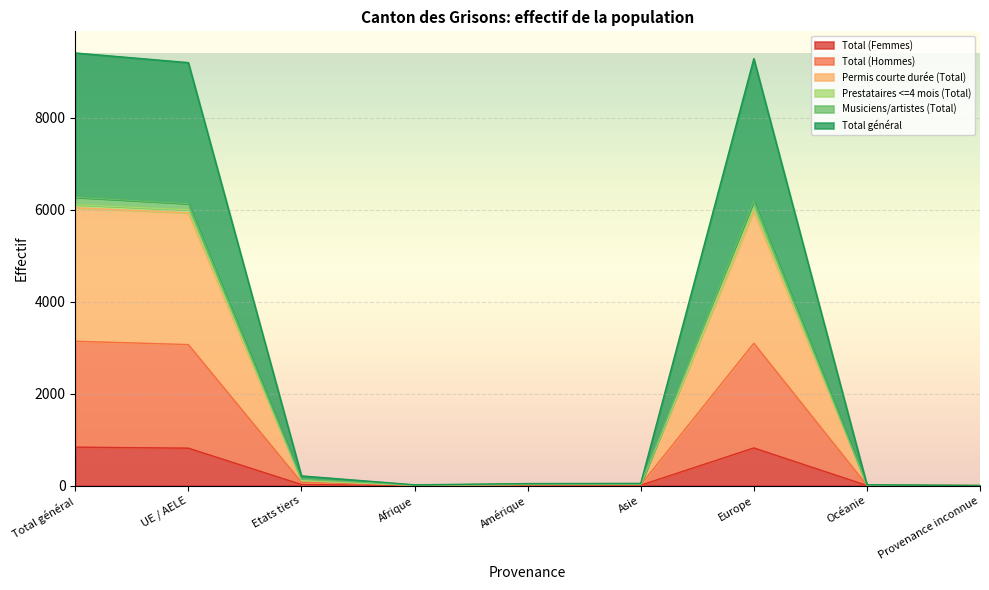

Is the value of Musiciens/artistes (Total) at UE / AELE greater than the value of Prestataires <=4 mois (Total) at Etats tiers?

Yes